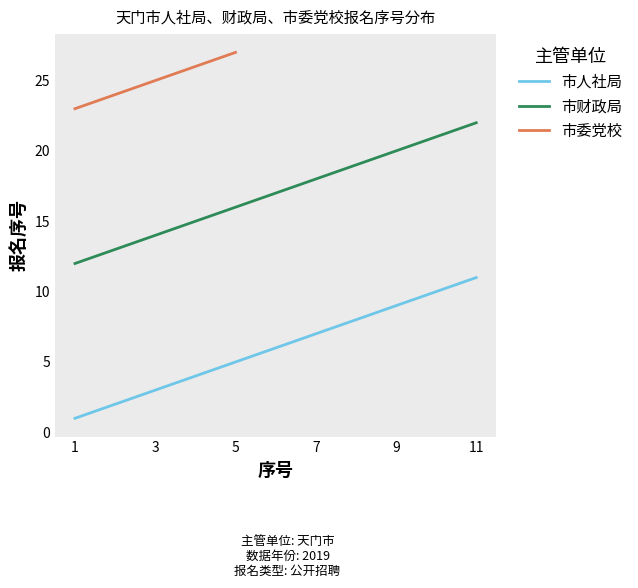

What is the difference between the maximum and second lowest values in the 市人社局 series?

9